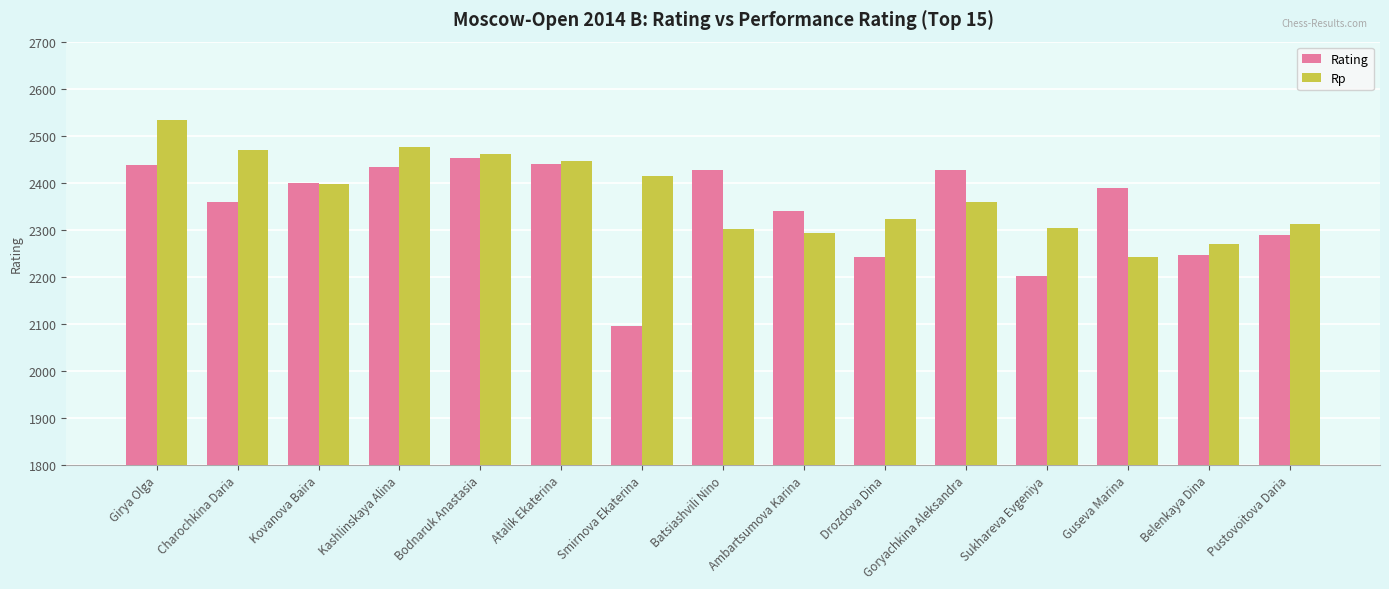

At how many categories does at least one series exceed 2126?

15